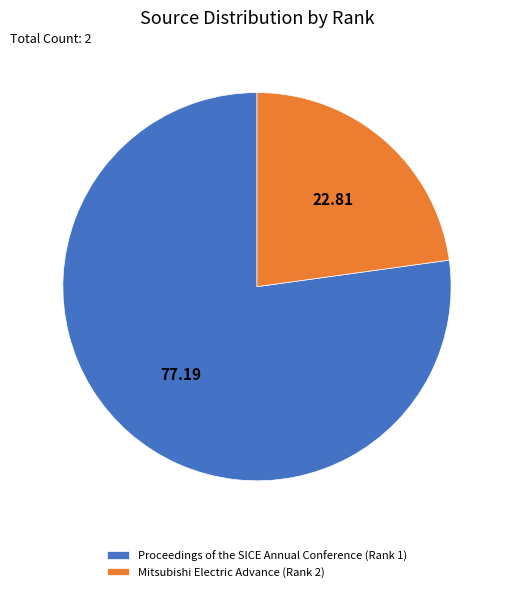

Which slice is the largest?

Proceedings of the SICE Annual Conference (Rank 1)